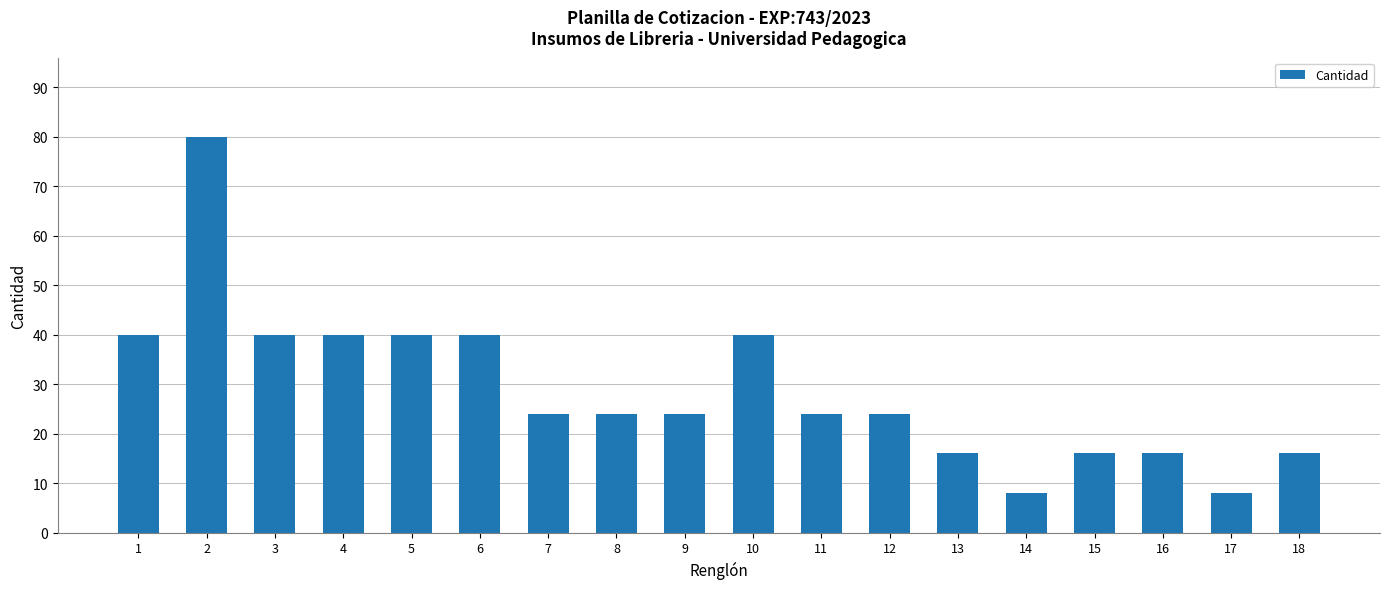

Between 9 and 2, which is larger?

2